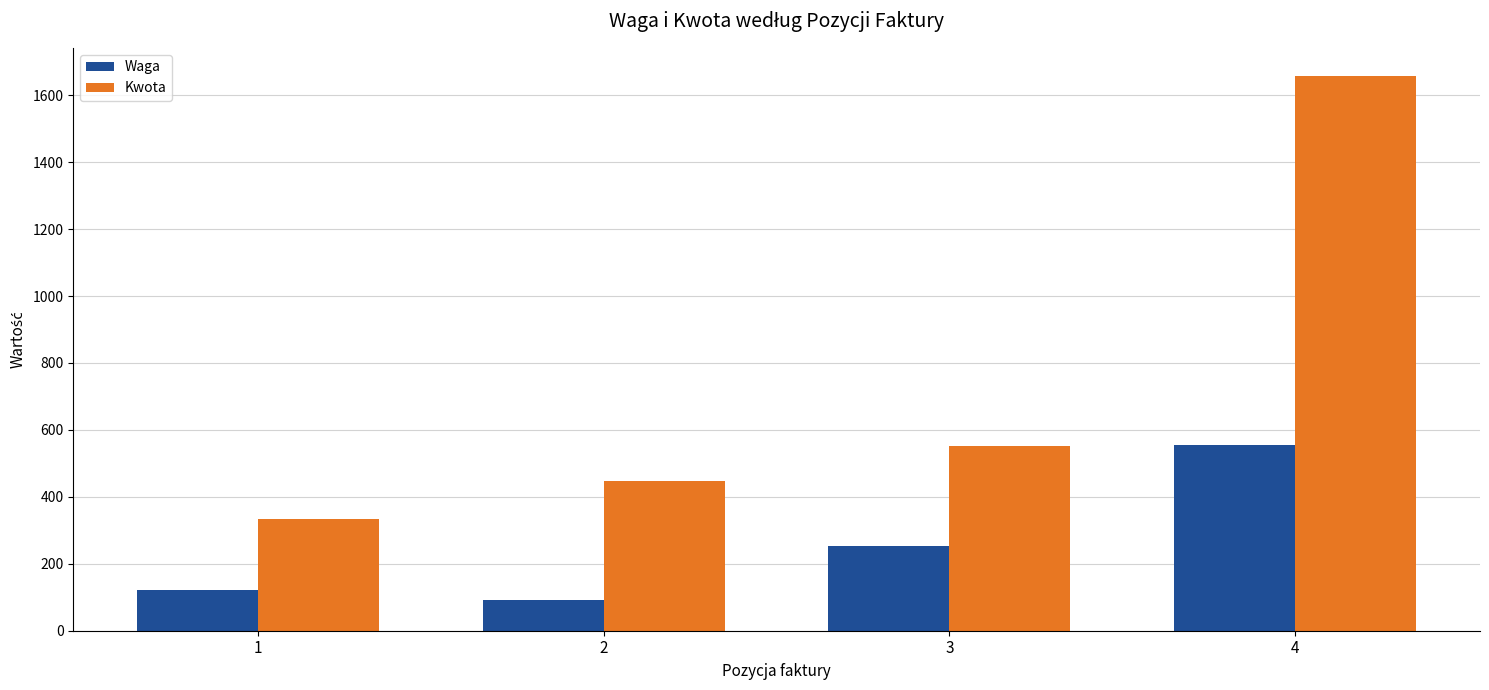

What is the maximum value for Kwota?

1658.8